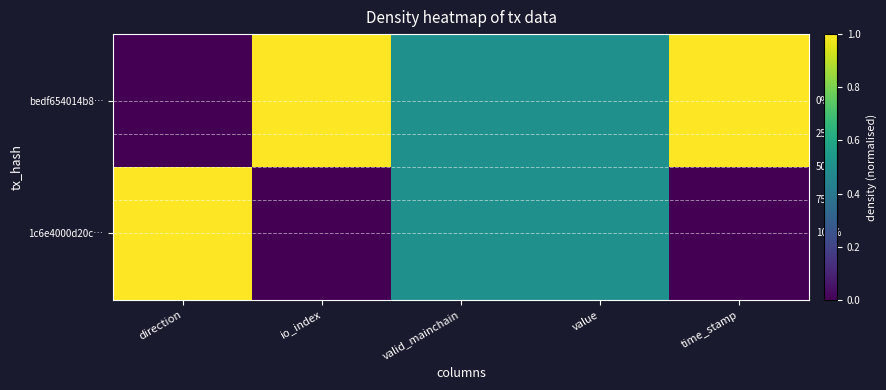

Which series has the largest total across all categories?

bedf654014b8…